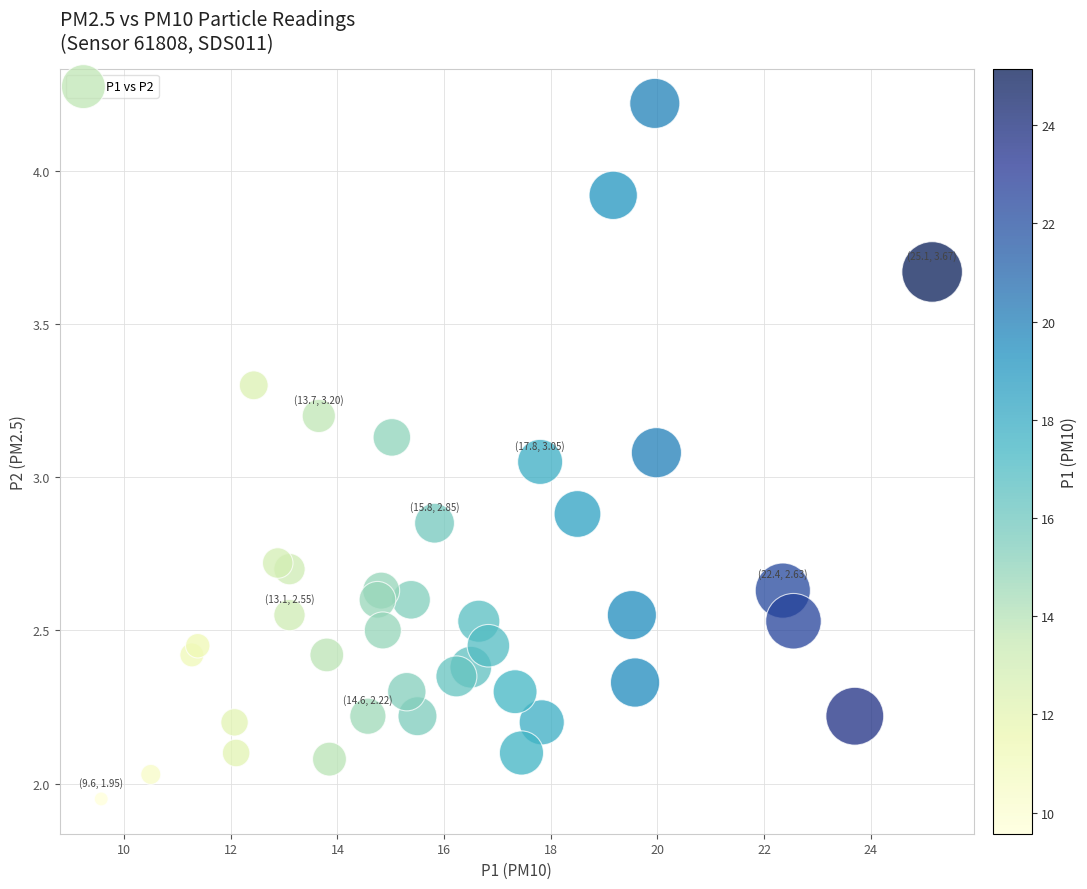

What is the range of X values (max minus min)?

15.6